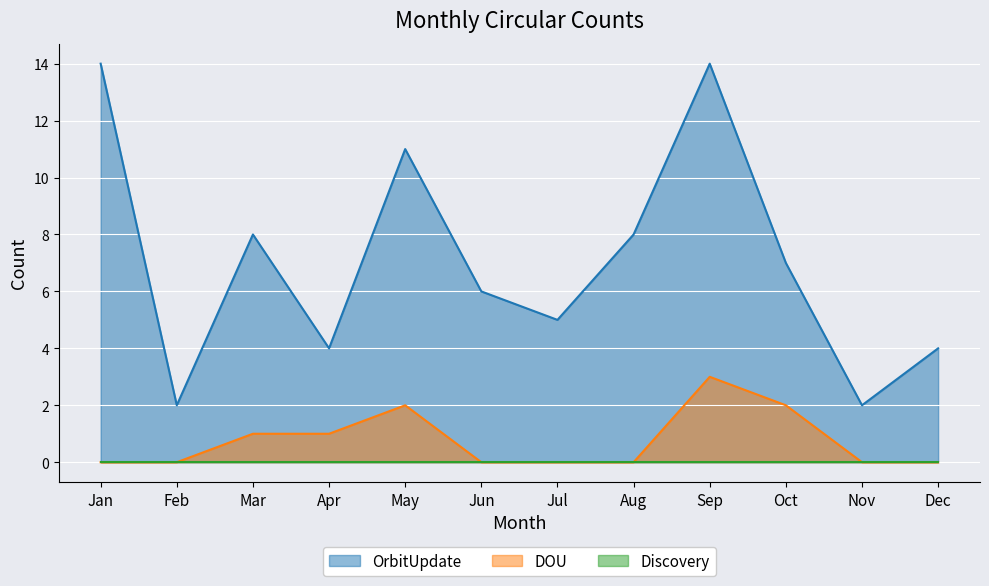

Count the number of data series in this chart.

3